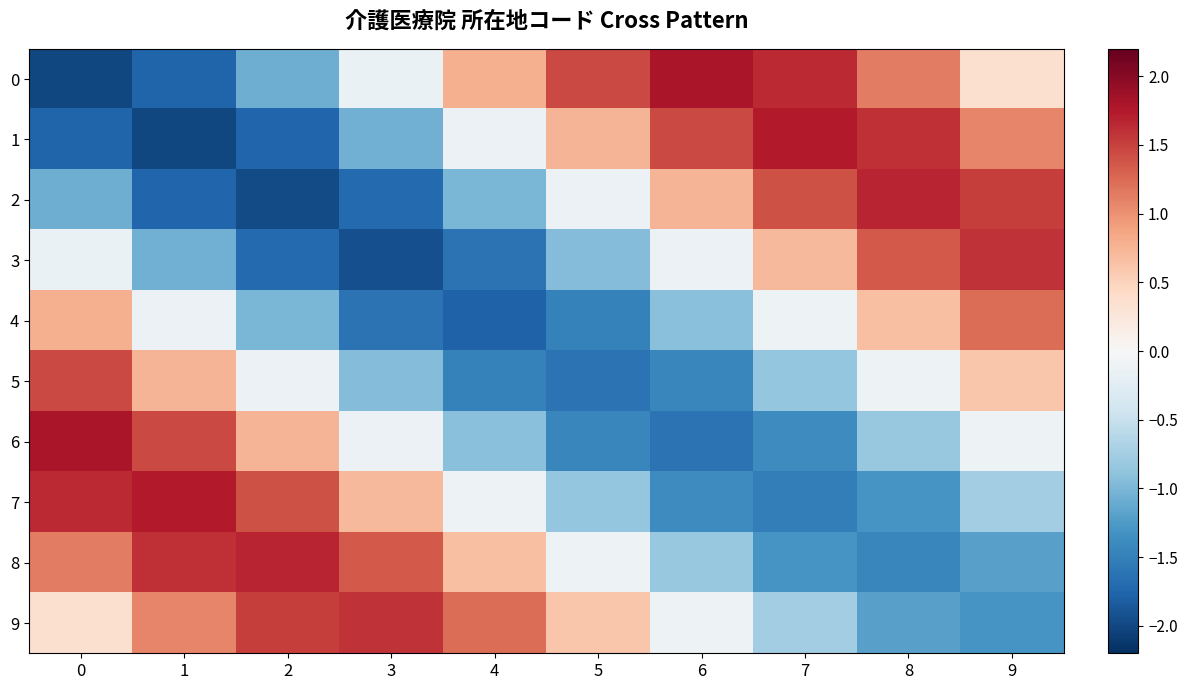

What is the difference between the highest and lowest values at 5?

3.1